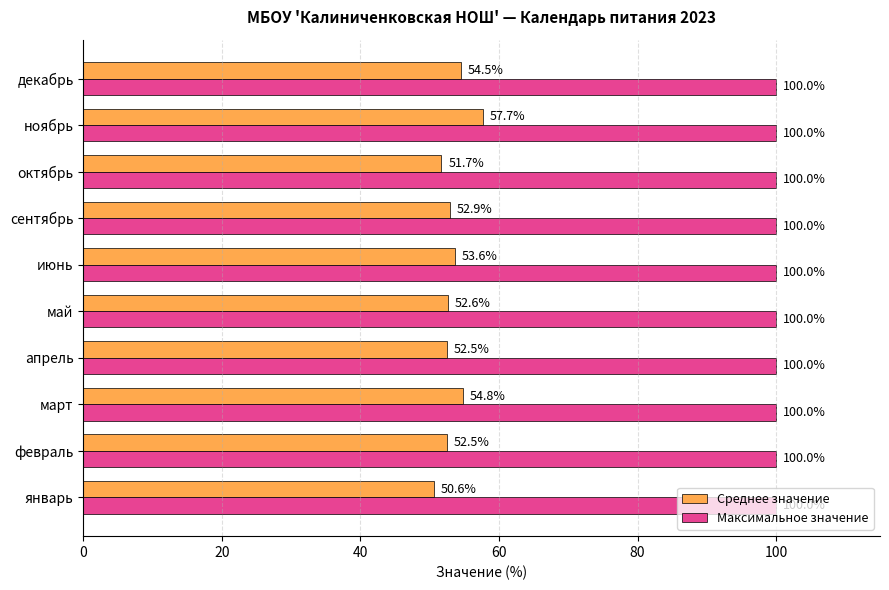

What is the spread (max minus min) of values at январь?

49.4